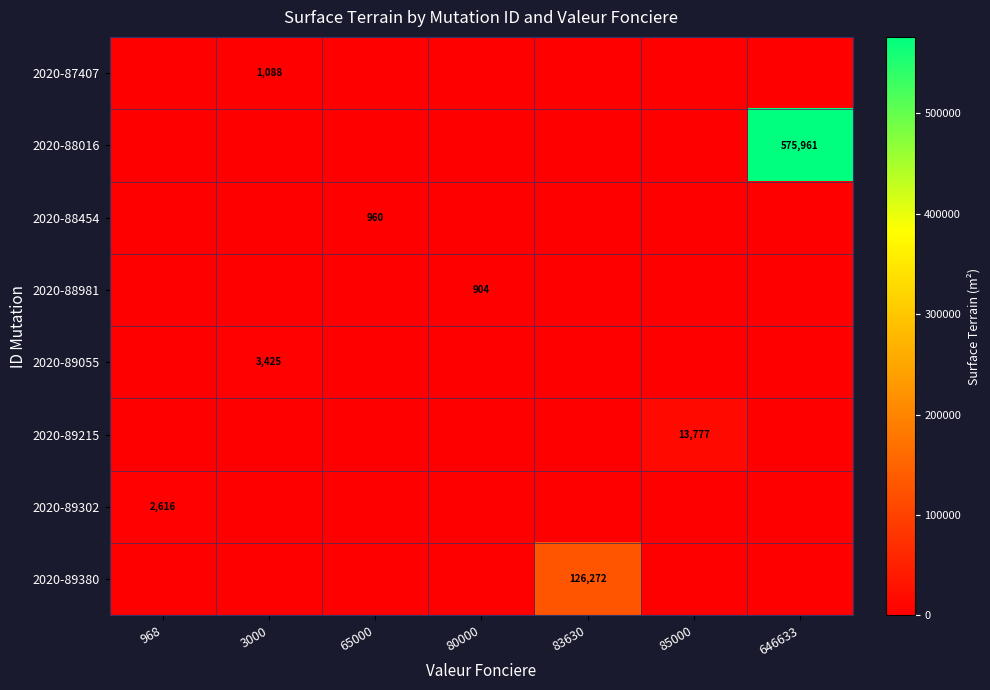

Which series has the widest spread of values?

2020-88016